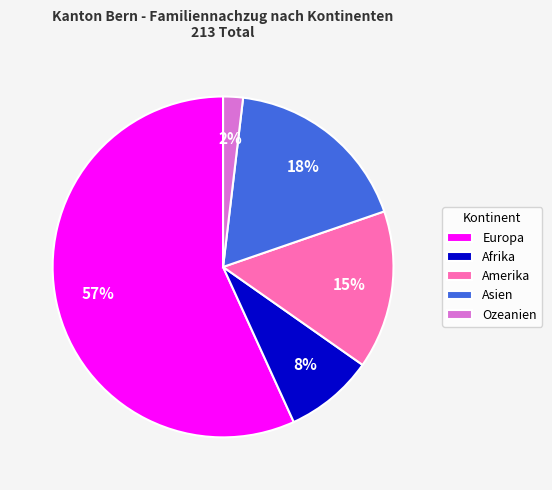

What is the smallest slice in the pie chart?

Ozeanien